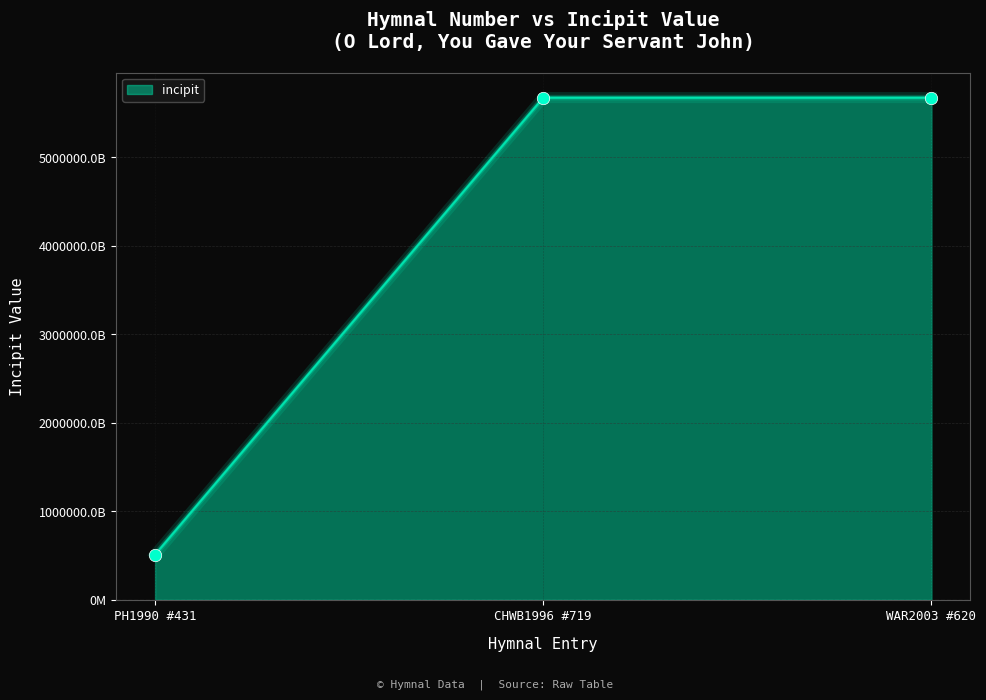

Does the chart have visible grid lines?

Yes